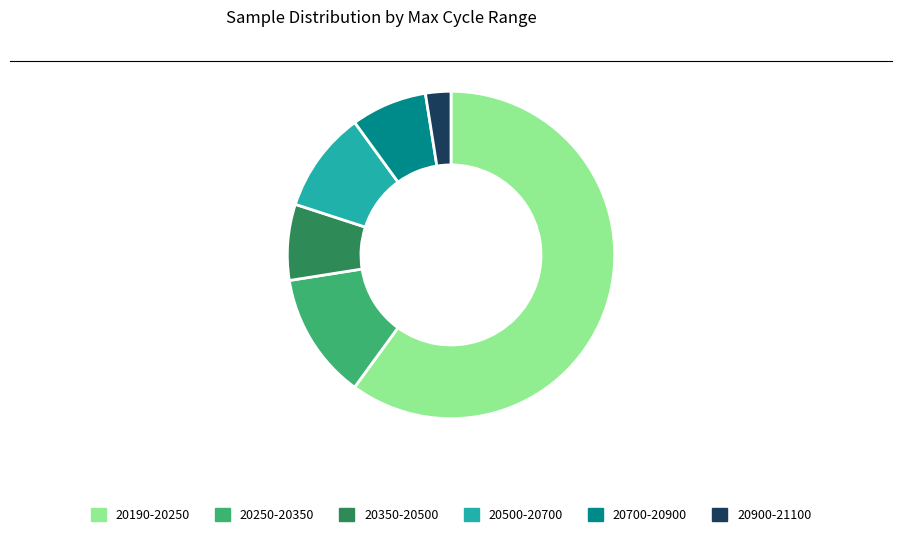

Is there a majority slice in this chart?

Yes